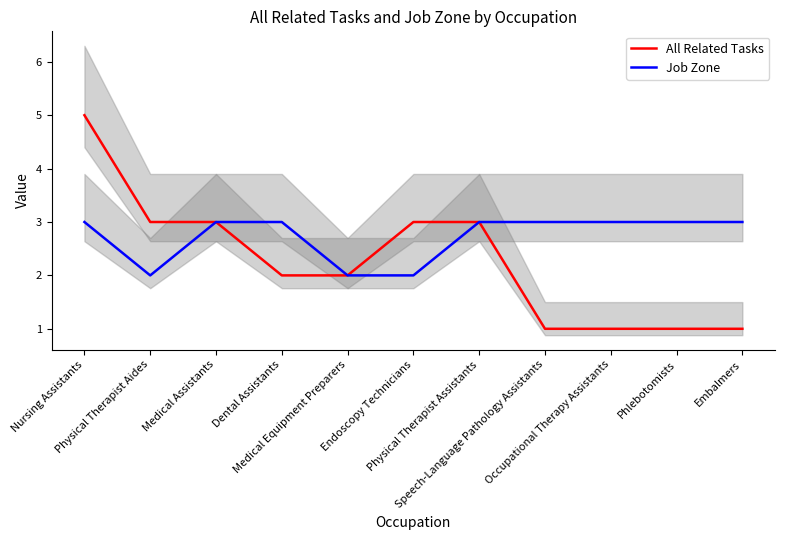

Between Nursing Assistants and Medical Equipment Preparers, which series saw the biggest shift?

All Related Tasks